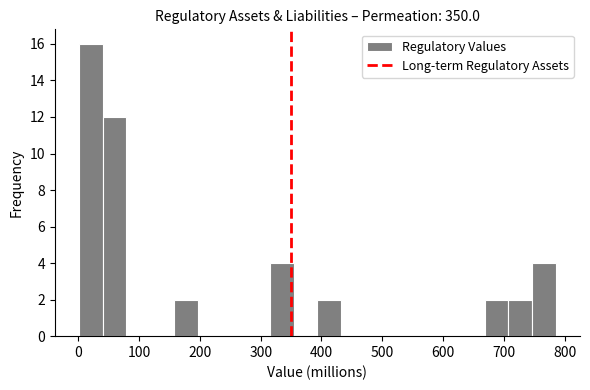

Around what value on the x-axis is the tallest bar? Give the approximate position of its centre, as read against the axis.

20